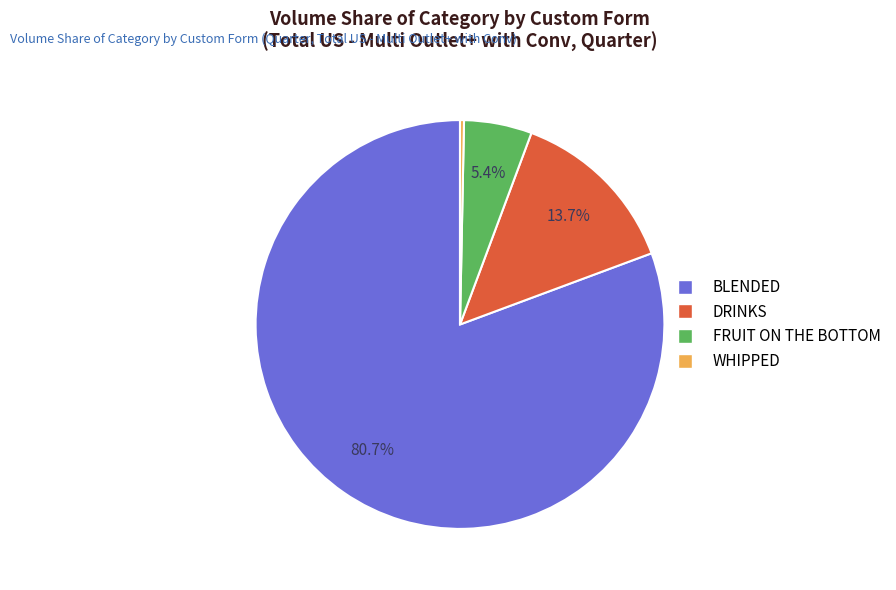

To the nearest percent, what is the average slice percentage?

25%